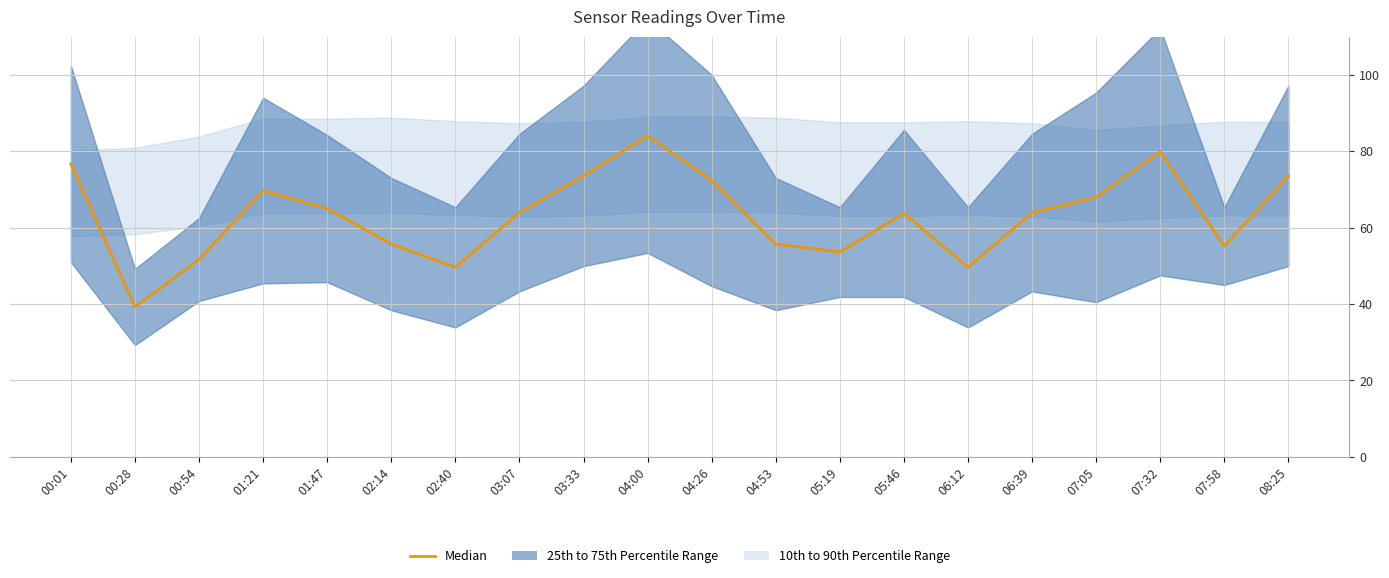

True or false: there are more than 2 points higher than both neighbors.

True